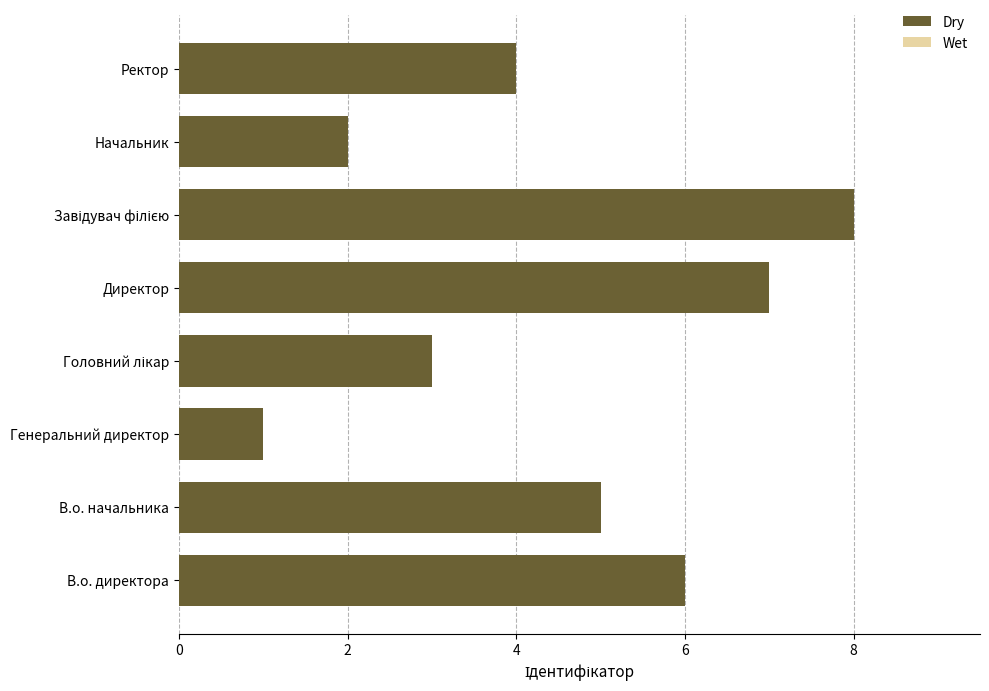

What is the average value?

4